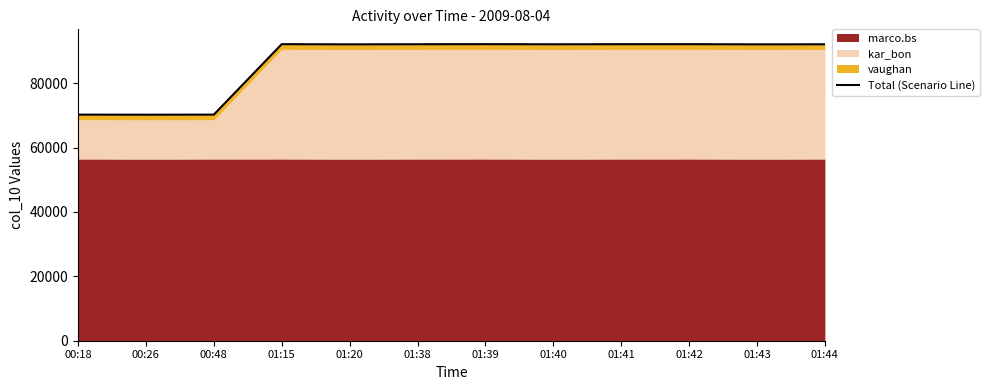

What is the minimum value shown in the chart?

70220